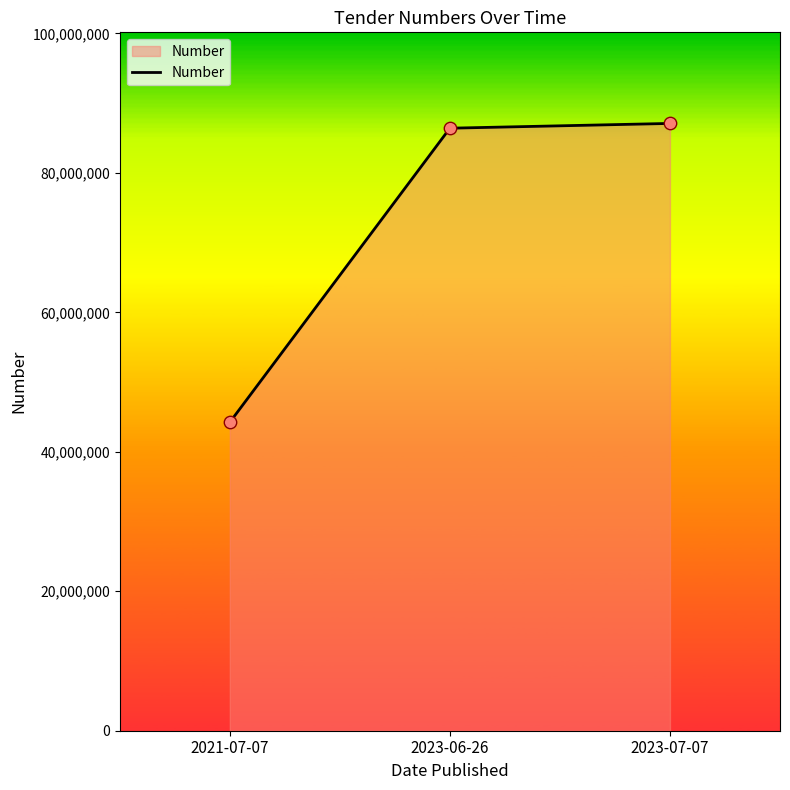

Which has a higher value, 2023-07-07 or 2021-07-07?

2023-07-07